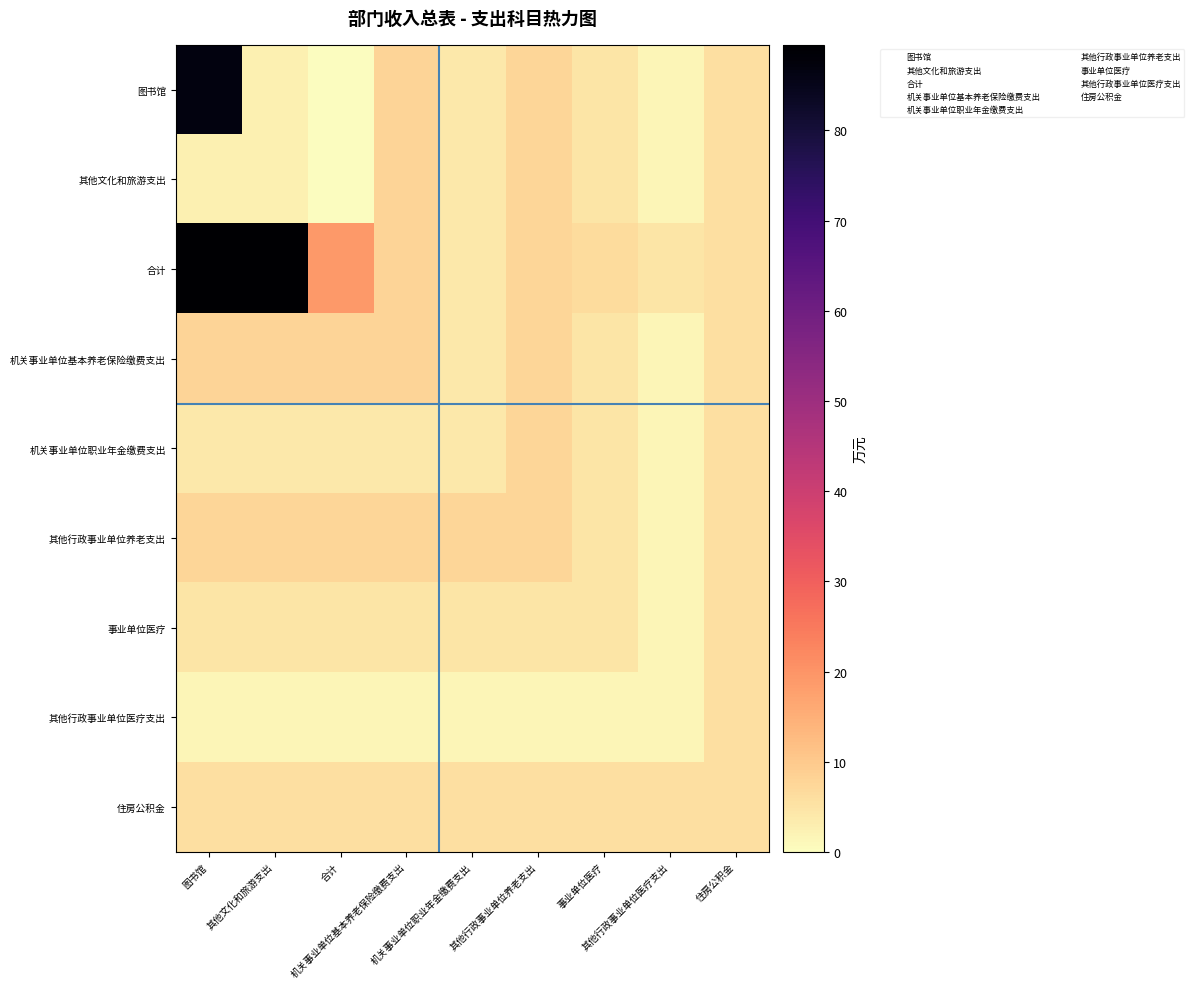

Which category has the highest value across all series?

图书馆